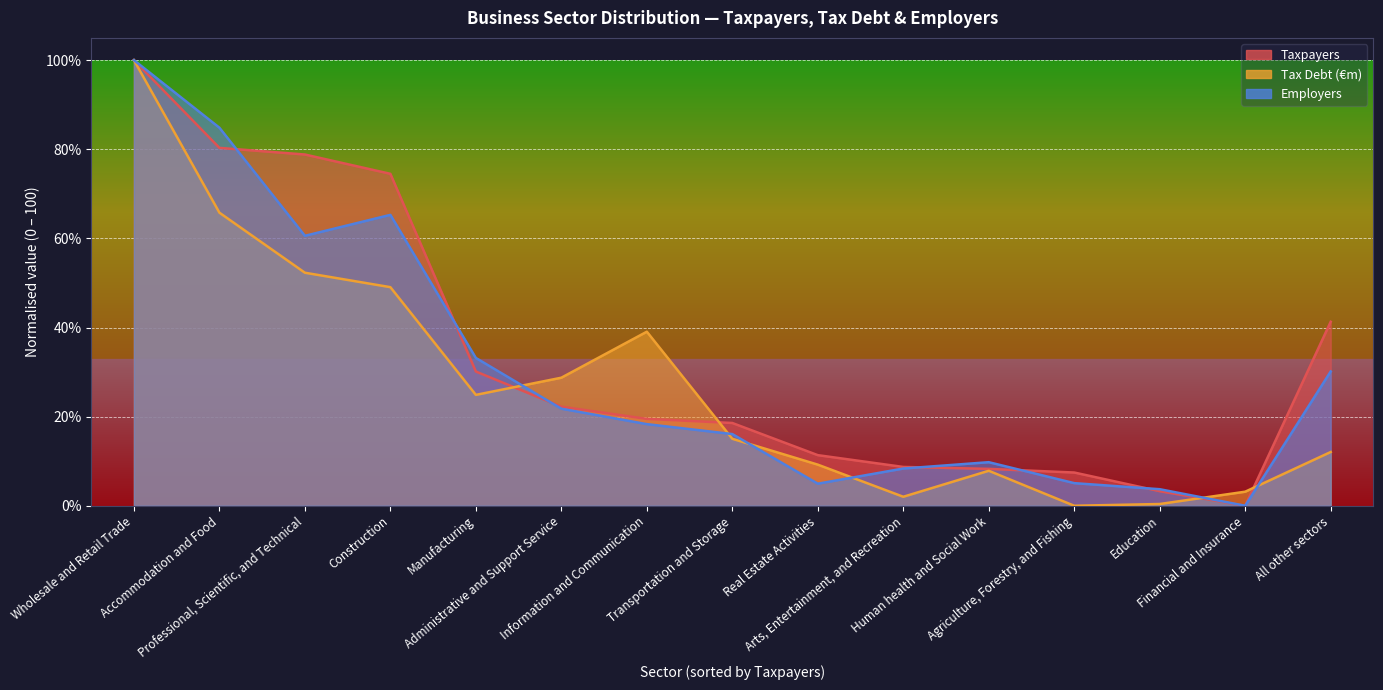

Rank the categories by Tax Debt (€m) value from lowest to highest.

Agriculture, Forestry, and Fishing, Education, Arts, Entertainment, and Recreation, Financial and Insurance, Human health and Social Work, Real Estate Activities, All other sectors, Transportation and Storage, Manufacturing, Administrative and Support Service, Information and Communication, Construction, Professional, Scientific, and Technical, Accommodation and Food, Wholesale and Retail Trade